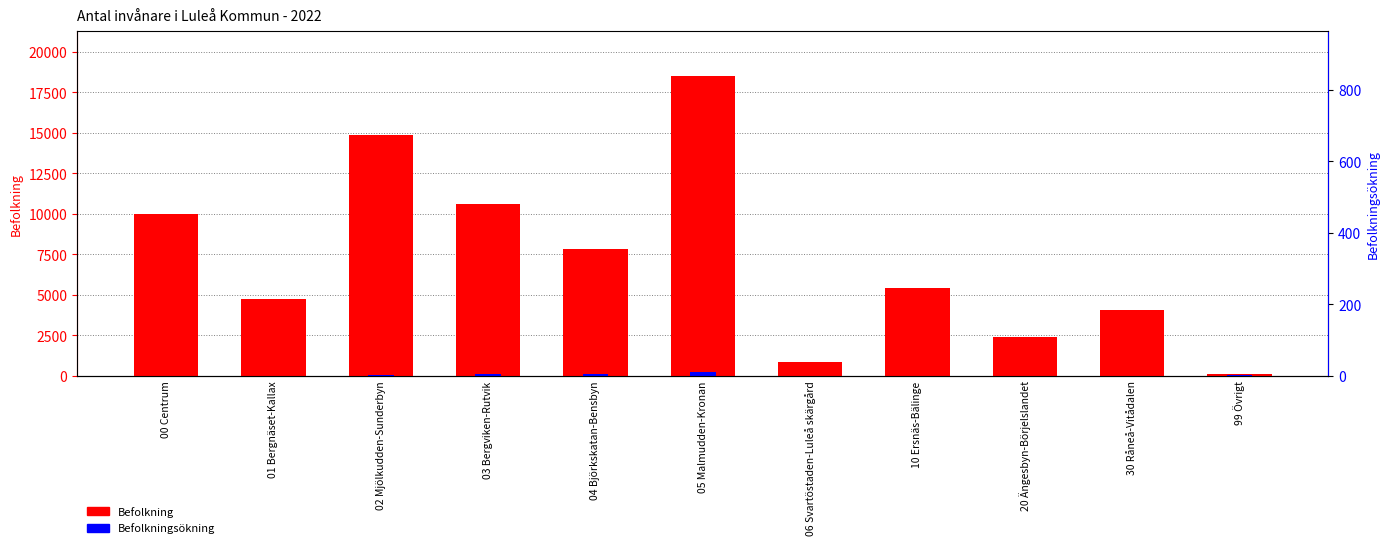

How many series are shown in this chart?

2